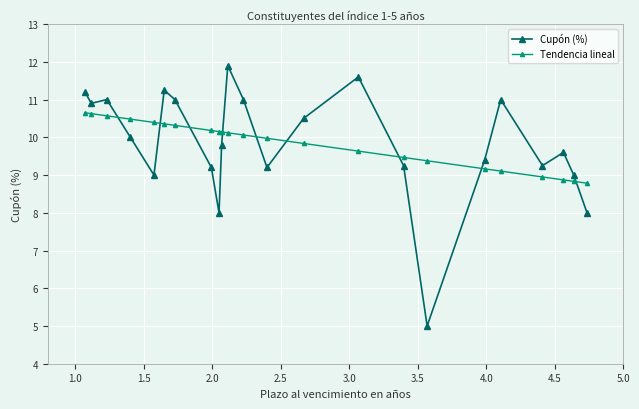

Which series has the widest spread of values?

Cupón (%)